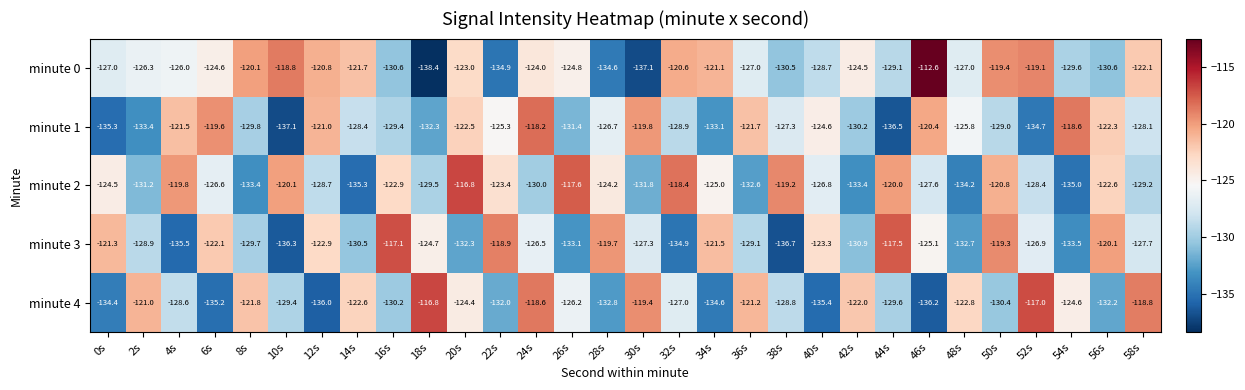

Rank the series at 22s from highest to lowest value.

minute 3, minute 2, minute 1, minute 4, minute 0